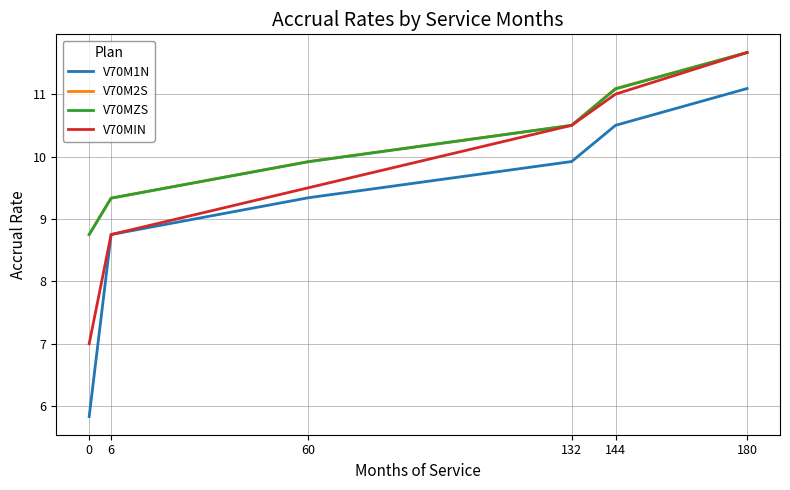

At which label is V70MZS closest to 10?

60